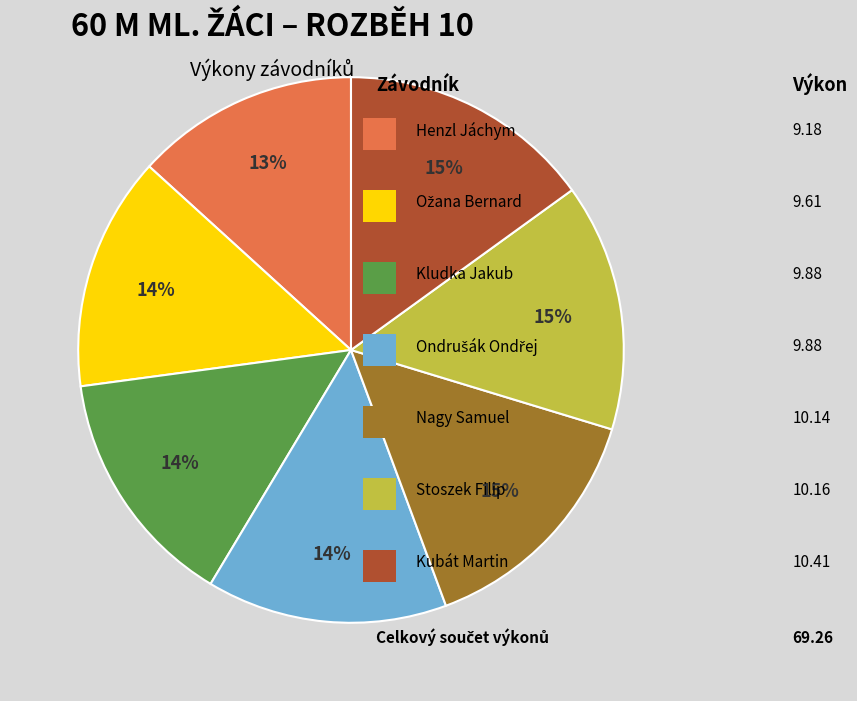

How many slices are in this pie chart?

7